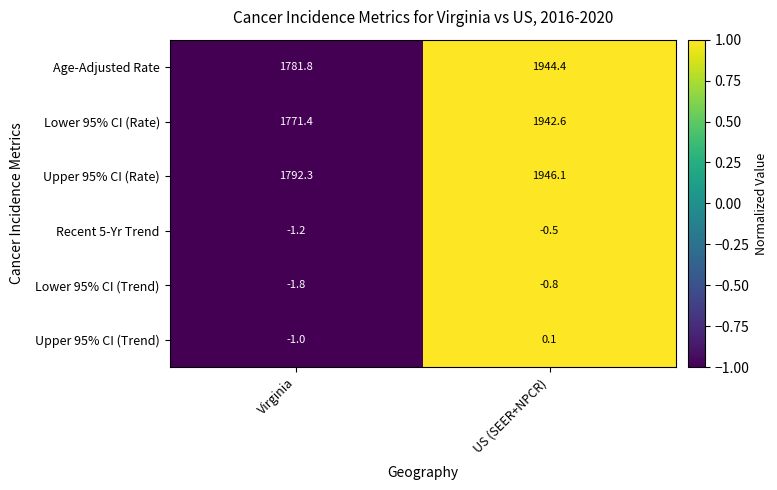

At US (SEER+NPCR), list the series in order from largest to smallest.

Upper 95% CI (Rate), Age-Adjusted Rate, Lower 95% CI (Rate), Upper 95% CI (Trend), Recent 5-Yr Trend, Lower 95% CI (Trend)